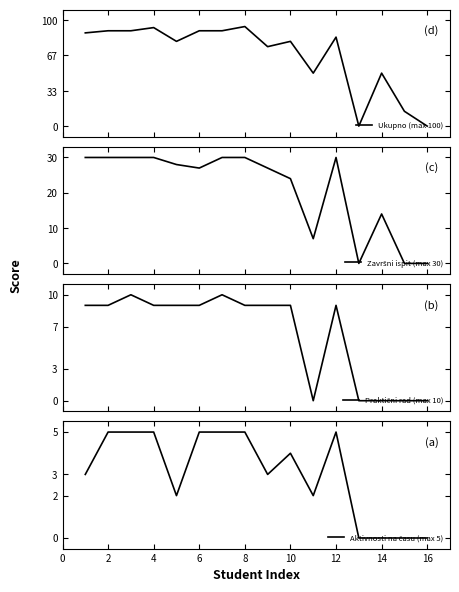

How many data points does each series have?

16